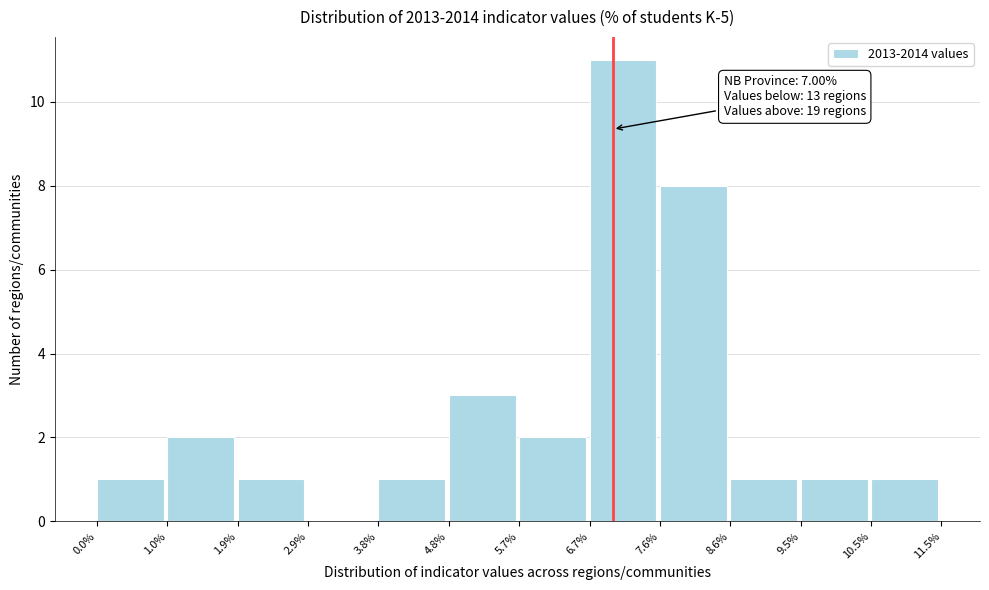

Which range on the x-axis has the tallest bar?

6.7% to 7.6%